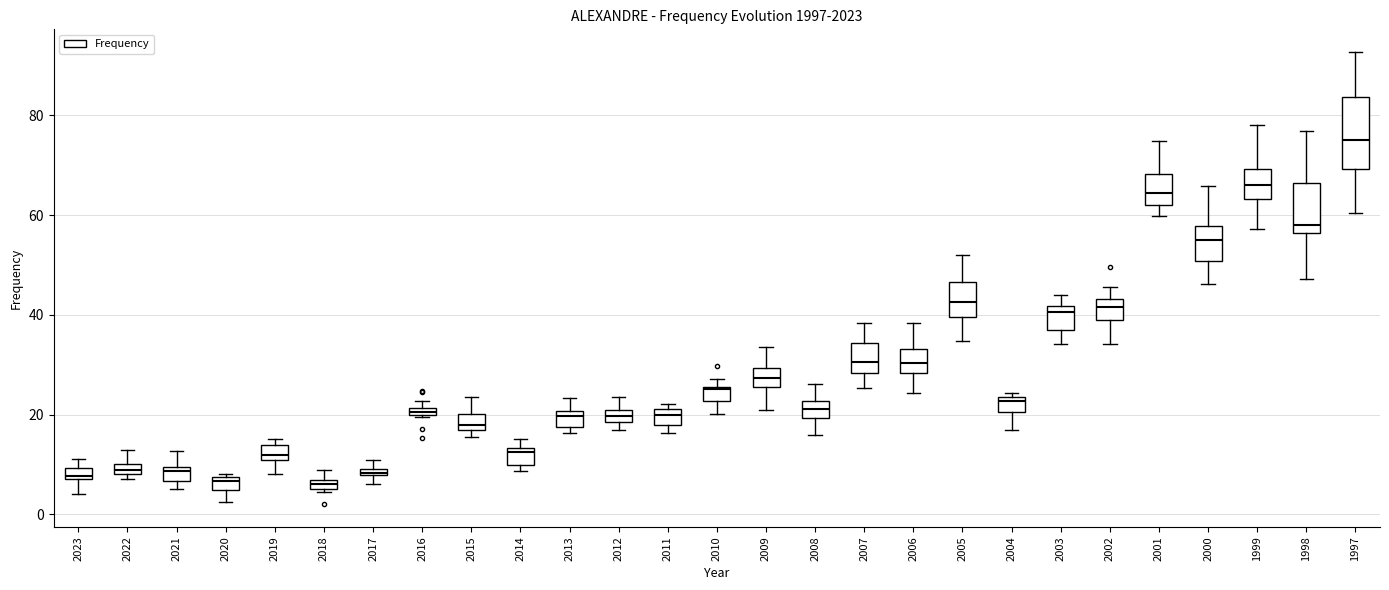

Where does the upper whisker of the box at x = 2003 end on the y-axis? The values are not printed on the chart, so give them approximately, as read against the axis.

44